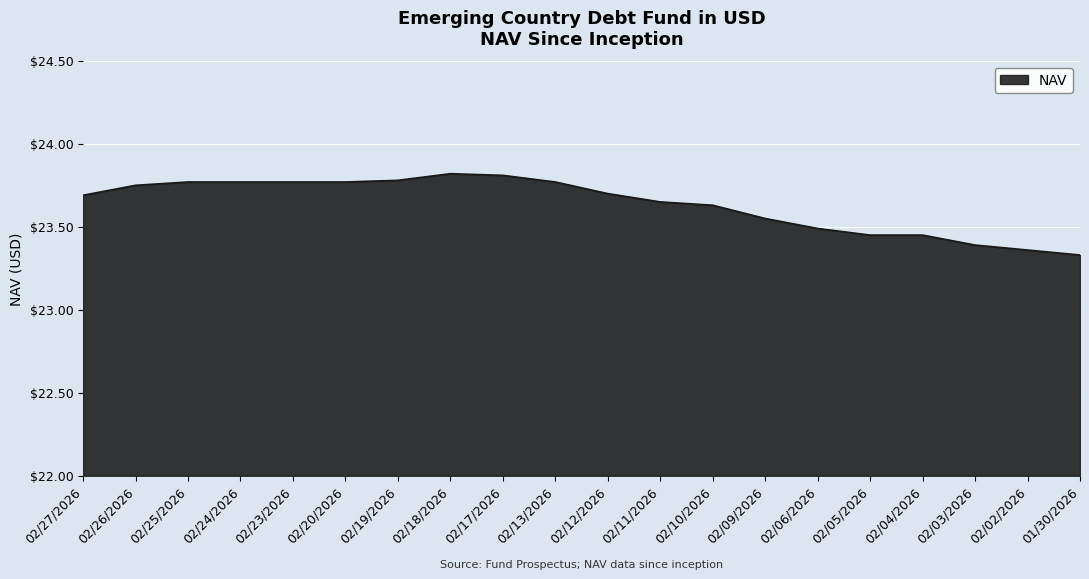

The value at 01/30/2026 is 16.3. True or false?

False